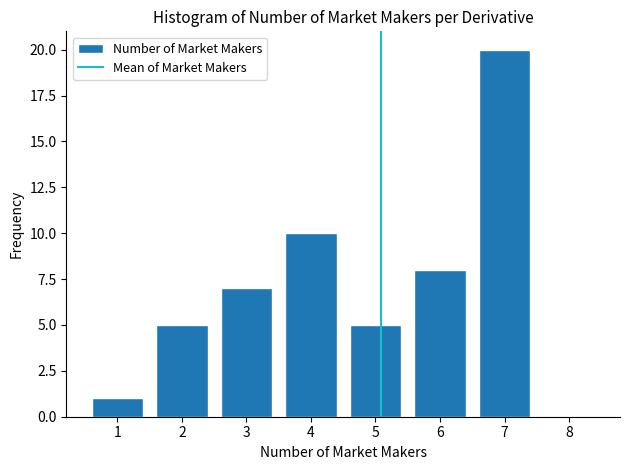

Reading left to right, transcribe all the data shown in this chart.

1=1	2=5	3=7	4=10	5=5	6=8	7=20	8=0